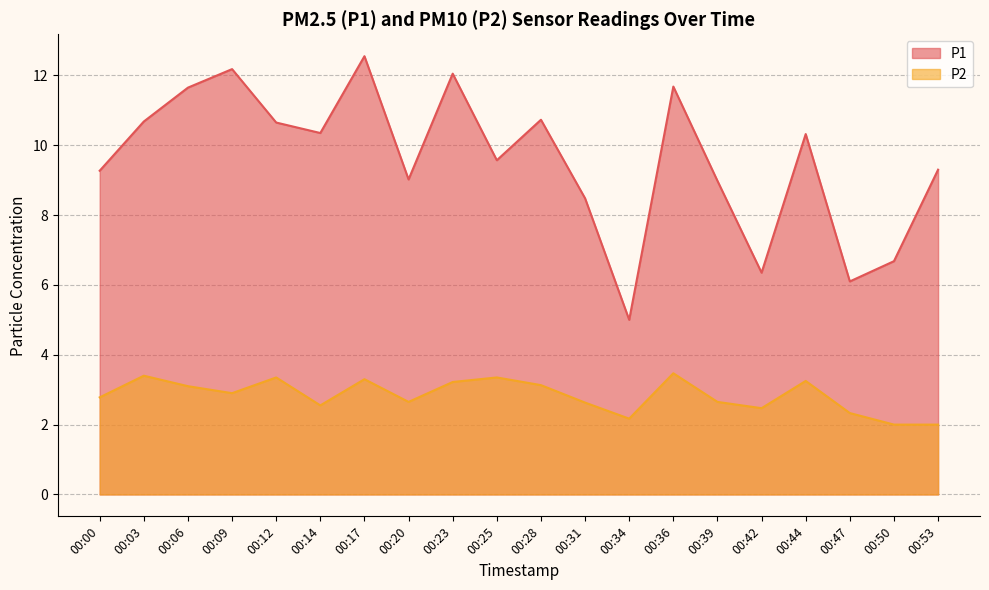

Is the value of P1 at 00:31 greater than the value of P2 at 00:53?

Yes